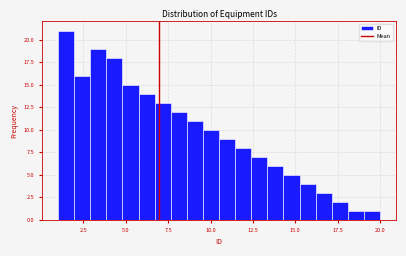

Around what value on the x-axis is the tallest bar? Give the approximate position of its centre, as read against the axis.

1.5